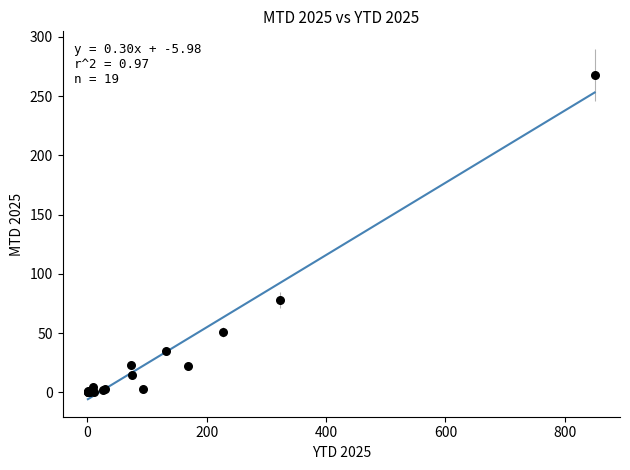

What Y value in the scatter plot is closest to 134?

78